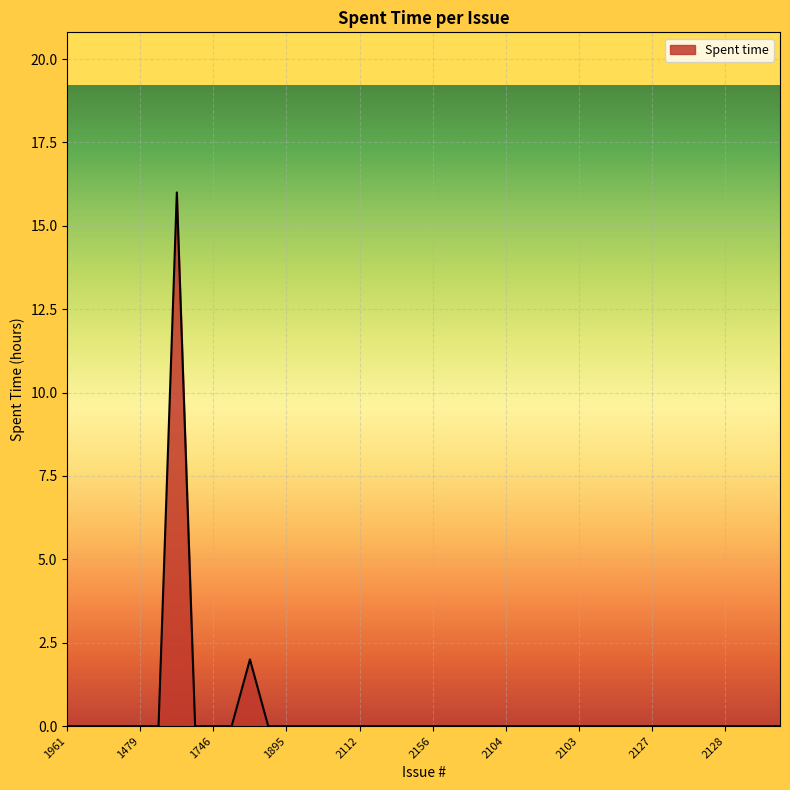

Reading left to right, what are all the values shown in this chart?

0	0	0	0	0	0	16	0	0	0	2	0	0	0	0	0	0	0	0	0	0	0	0	0	0	0	0	0	0	0	0	0	0	0	0	0	0	0	0	0